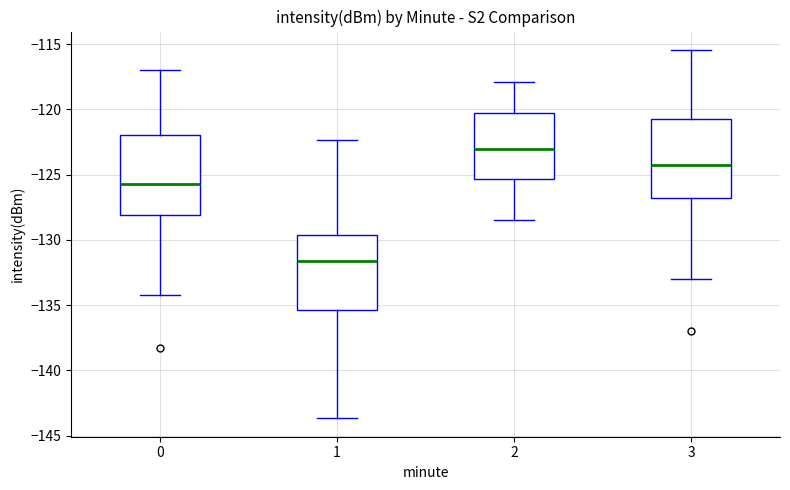

Reading left to right, transcribe this box plot: for each box, give where its median line is, the range the box spans, and where its two whiskers end, as read against the y-axis. The values are not printed on the chart, so give them approximately, as read against the axis.

0: median -126.0, box -128.0 to -122.0, whiskers -134.0 to -117.0
1: median -131.5, box -135.5 to -129.5, whiskers -143.5 to -122.5
2: median -123.0, box -125.5 to -120.5, whiskers -128.5 to -118.0
3: median -124.0, box -127.0 to -121.0, whiskers -133.0 to -115.5